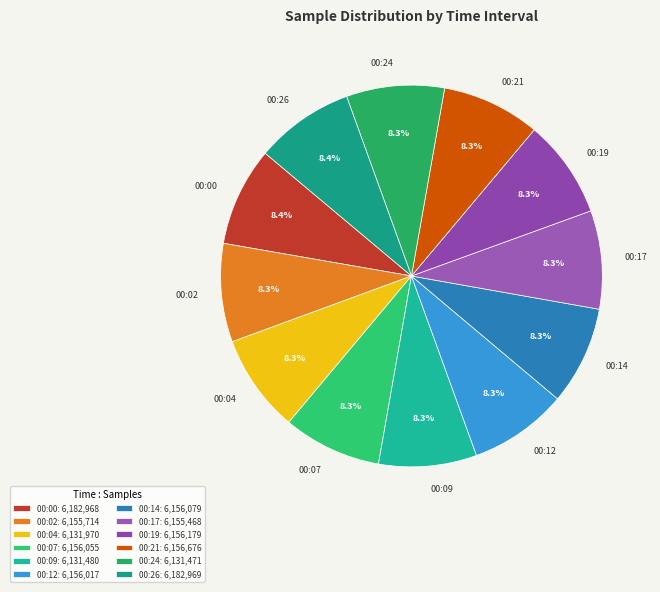

How many slices are in this pie chart?

12